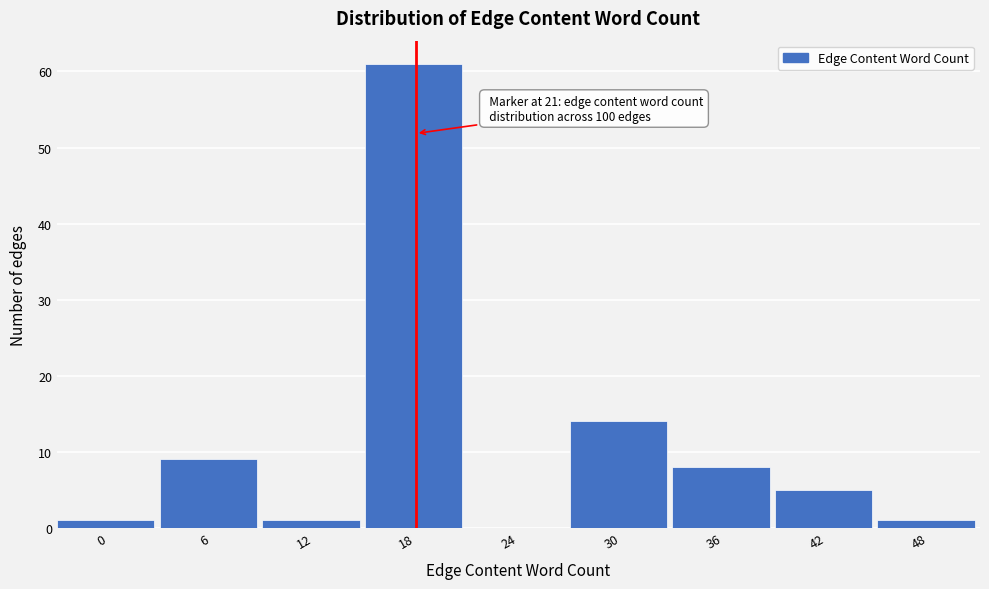

Reading right to left, extract all data points from this chart.

48=1	42=5	36=8	30=14	24=0	18=61	12=1	6=9	0=1